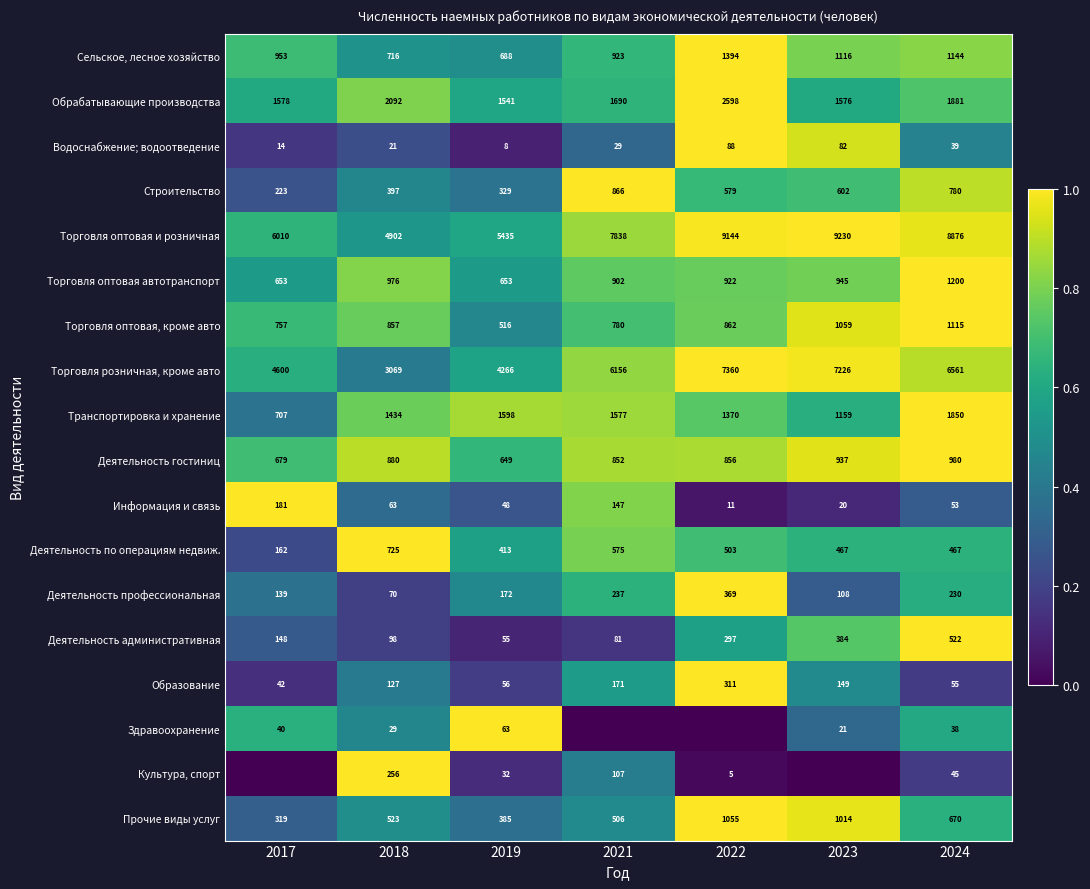

How many series are shown in this chart?

18